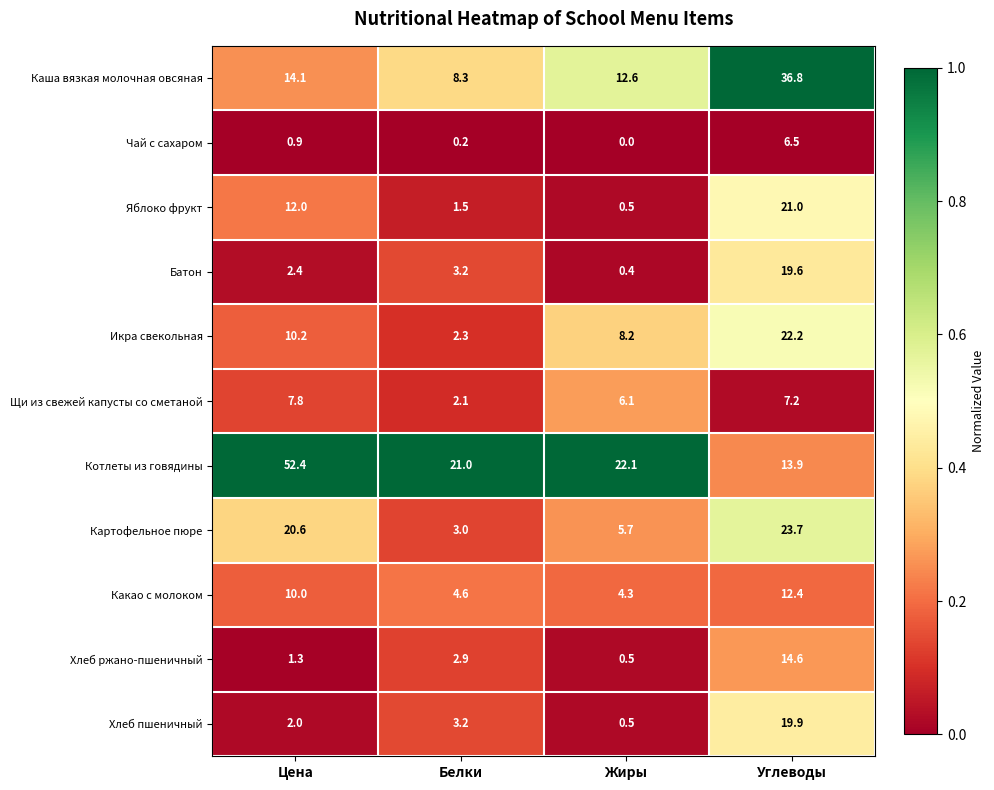

True or false: Икра свекольная has a value of 3.3 at Белки.

False